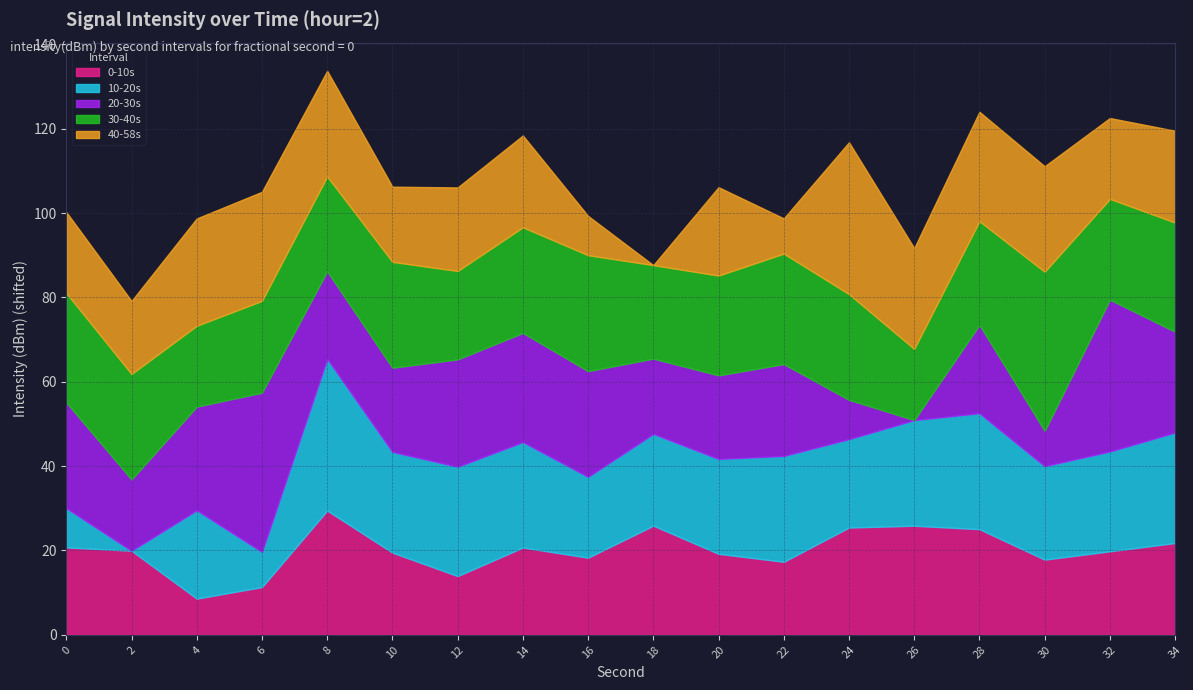

How many times do 0-10s and 40-58s cross each other?

11